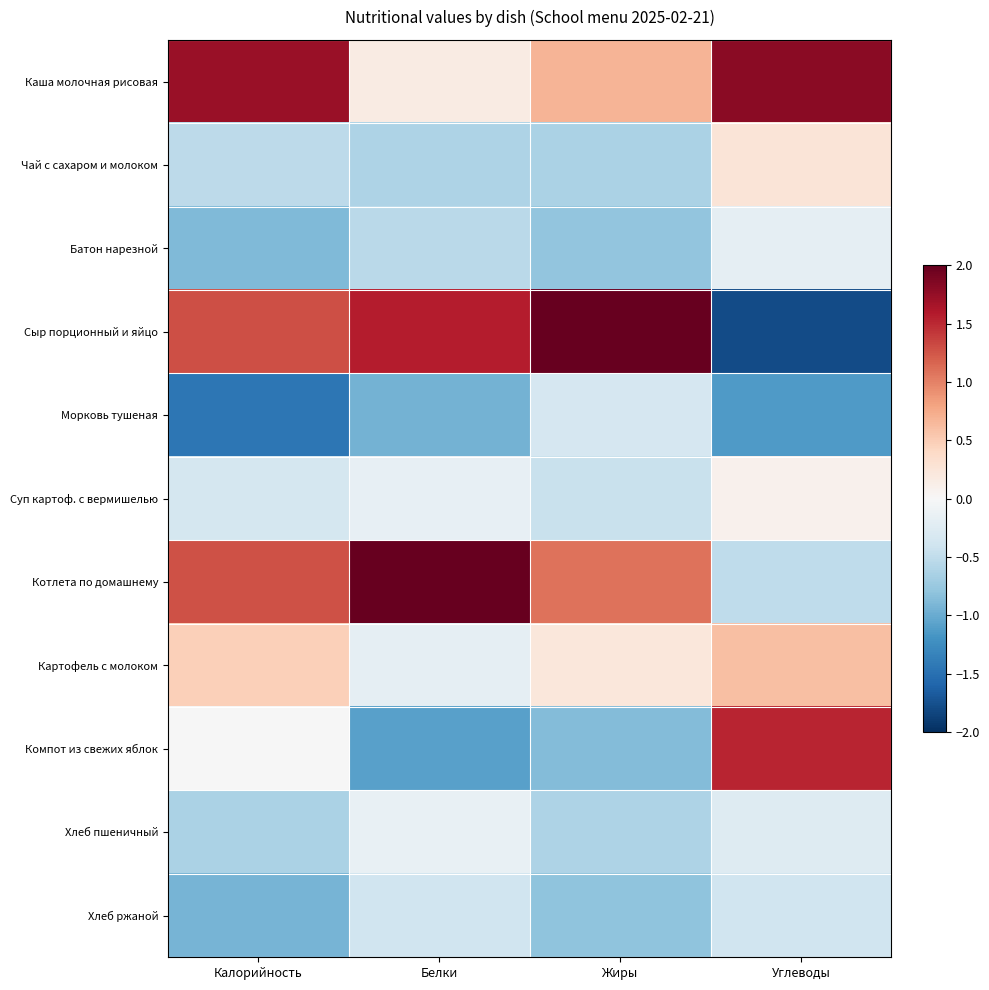

Which has a higher value, Калорийность or Жиры?

Калорийность